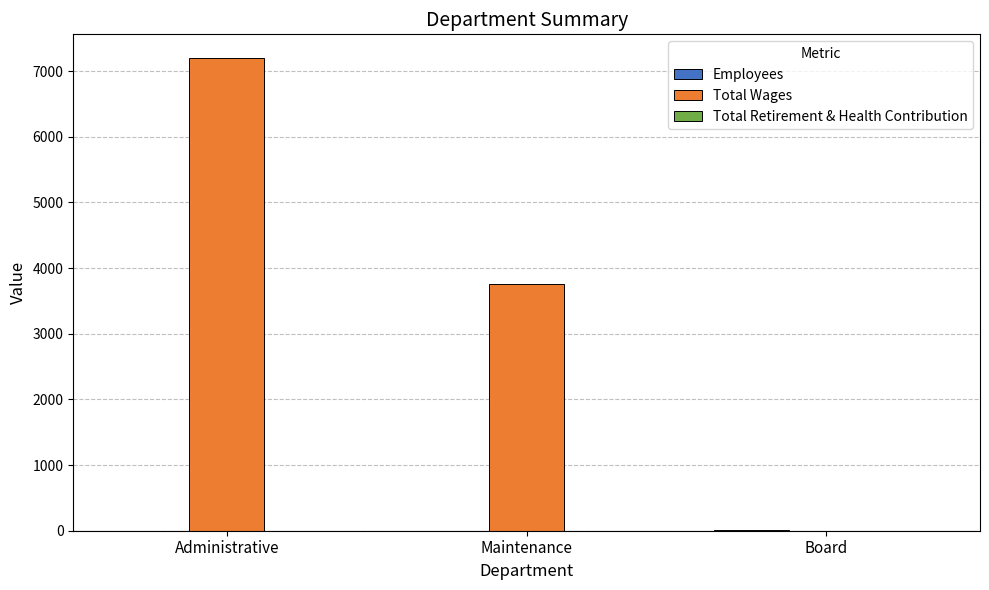

The Total Wages series shows 1027 at Maintenance. True or false?

False